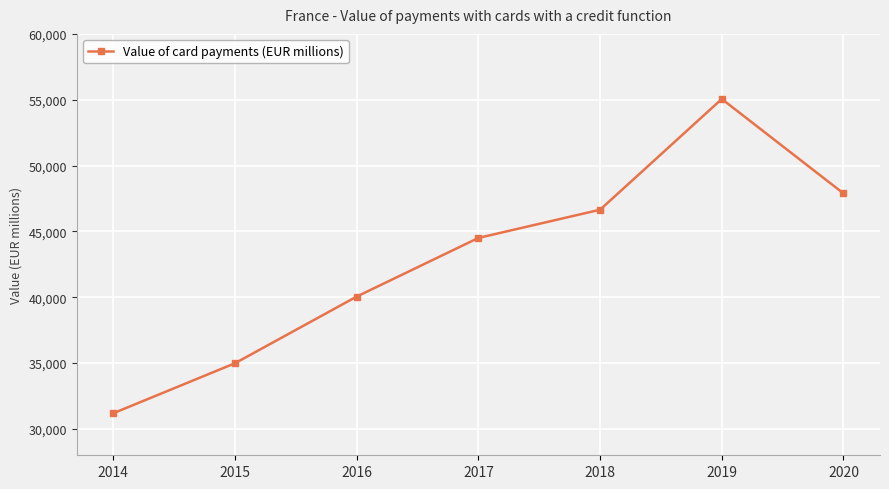

Where does the data first go above 44504?

2017